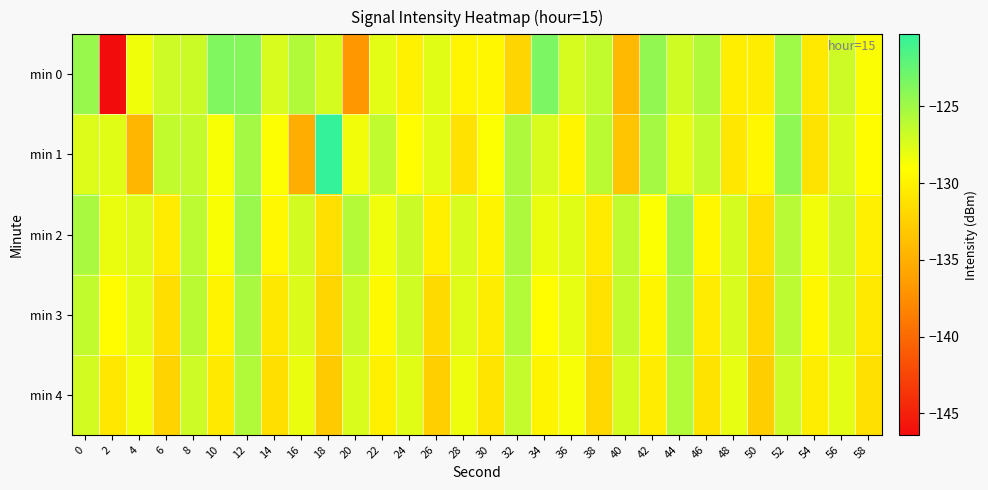

Reading left to right, list all the values displayed in this chart.

min 0: 0=-124.6	2=-146.4	4=-128.4	6=-126.9	8=-126.8	10=-123.6	12=-123.7	14=-127.3	16=-125.7	18=-127.2	20=-136.9	22=-127.8	24=-130.1	26=-127.7	28=-129.7	30=-129.6	32=-132.2	34=-123.4	36=-127.3	38=-126.4	40=-134.2	42=-124.4	44=-127.0	46=-125.7	48=-130.2	50=-130.4	52=-125.0	54=-130.6	56=-126.8	58=-128.8
min 1: 0=-127.5	2=-127.7	4=-134.5	6=-126.4	8=-126.5	10=-128.7	12=-125.1	14=-129.0	16=-135.1	18=-120.3	20=-128.5	22=-126.3	24=-129.1	26=-127.8	28=-131.2	30=-128.9	32=-125.6	34=-127.3	36=-129.7	38=-126.1	40=-133.4	42=-125.2	44=-127.9	46=-126.5	48=-130.8	50=-129.6	52=-124.3	54=-131.1	56=-127.4	58=-129.2
min 2: 0=-125.3	2=-128.1	4=-127.6	6=-130.4	8=-126.2	10=-128.8	12=-124.7	14=-129.5	16=-127.1	18=-131.3	20=-125.9	22=-128.4	24=-126.8	26=-130.1	28=-127.3	30=-129.8	32=-125.5	34=-128.2	36=-127.7	38=-130.5	40=-126.3	42=-128.9	44=-124.8	46=-129.6	48=-127.2	50=-131.4	52=-126.0	54=-128.5	56=-126.9	58=-130.2
min 3: 0=-126.4	2=-129.2	4=-127.8	6=-131.5	8=-126.1	10=-129.9	12=-125.3	14=-130.7	16=-127.5	18=-132.1	20=-126.7	22=-129.4	24=-127.0	26=-131.8	28=-127.6	30=-130.3	32=-125.8	34=-129.1	36=-128.0	38=-131.2	40=-126.5	42=-129.7	44=-125.1	46=-130.4	48=-127.3	50=-131.9	52=-126.2	54=-129.6	56=-127.1	58=-130.6
min 4: 0=-127.1	2=-130.8	4=-128.5	6=-132.3	8=-126.9	10=-130.6	12=-125.7	14=-131.4	16=-128.2	18=-132.9	20=-127.4	22=-130.1	24=-127.7	26=-132.6	28=-128.3	30=-131.0	32=-126.5	34=-129.8	36=-128.7	38=-131.9	40=-127.2	42=-130.4	44=-125.8	46=-131.1	48=-128.0	50=-132.7	52=-126.9	54=-130.3	56=-127.8	58=-131.3